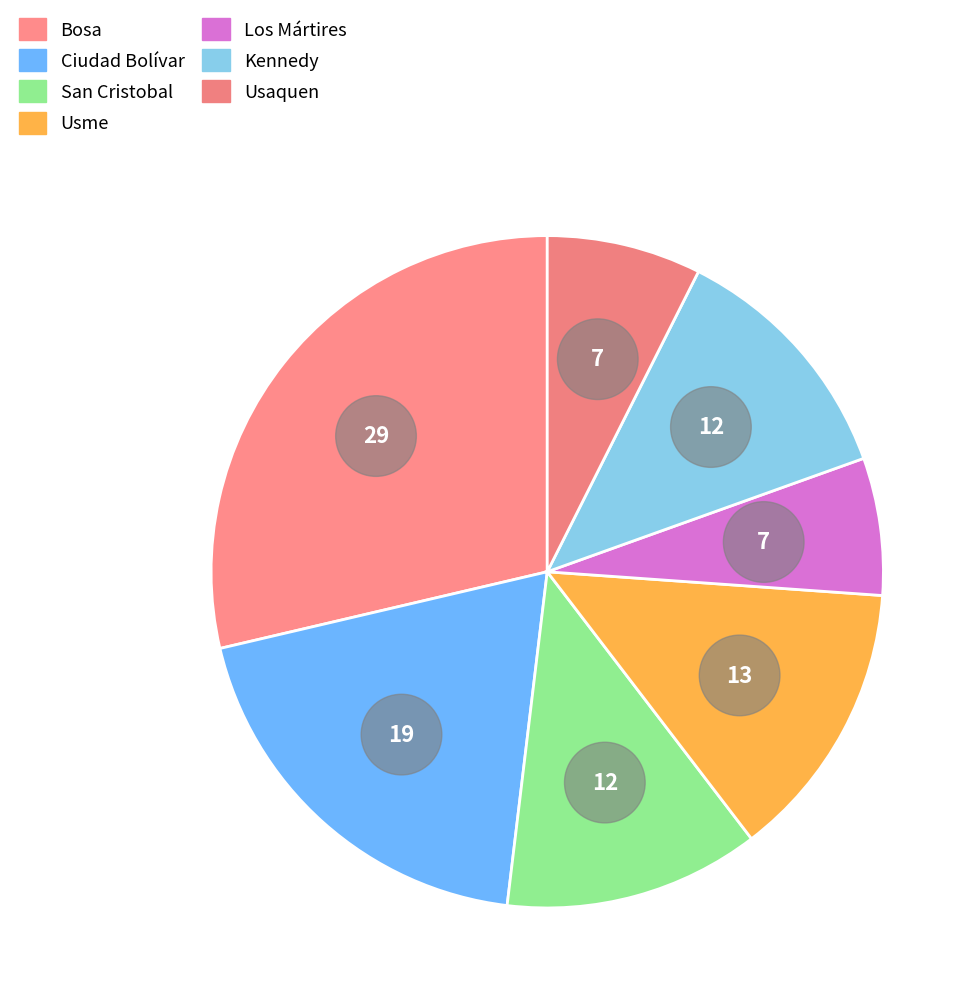

Does any single category account for the majority?

No